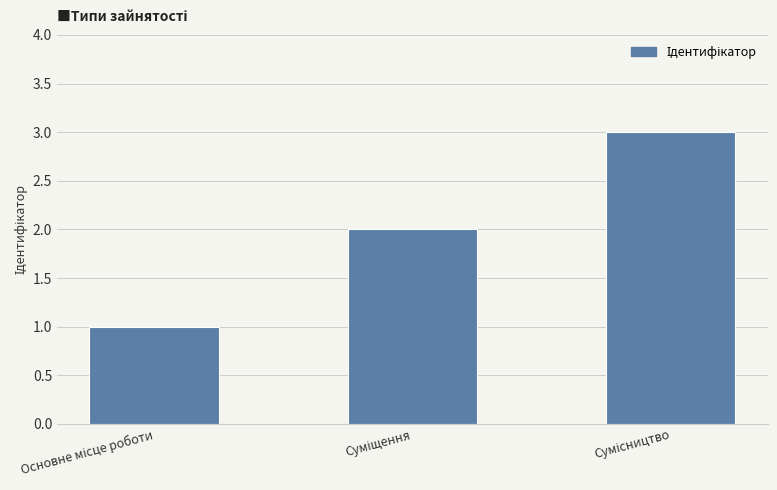

What is the maximum value shown in the chart?

3